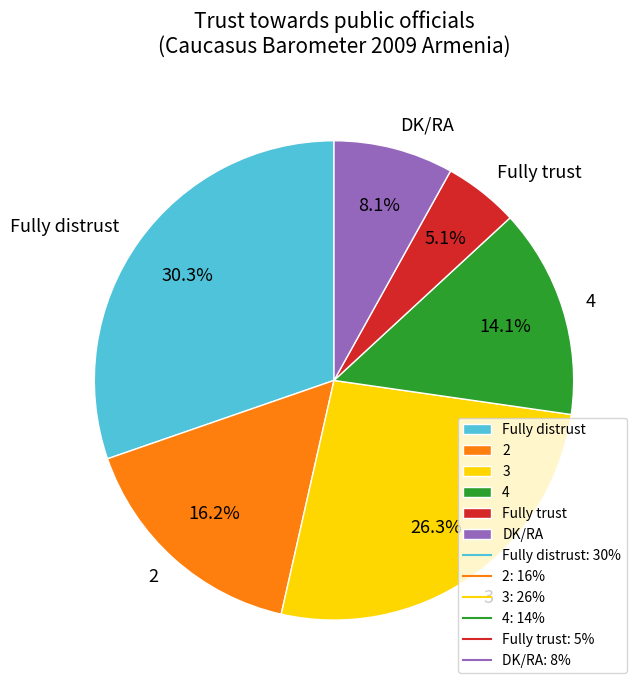

To the nearest percent, what is the combined percentage of 4 and Fully trust?

19%